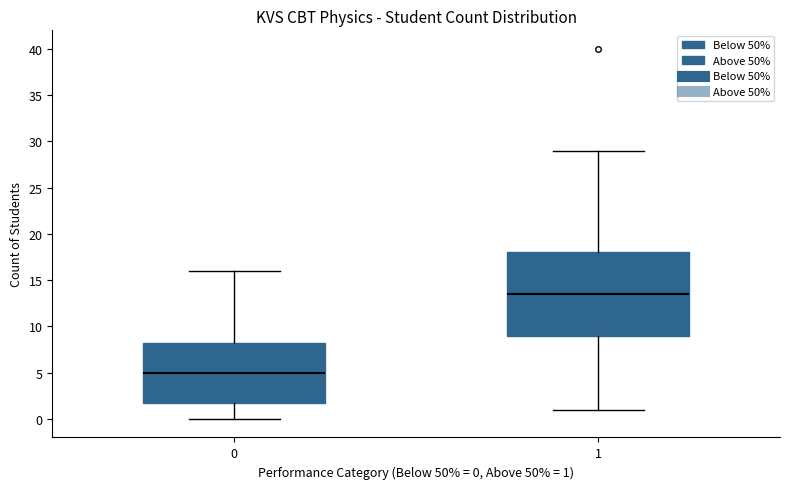

Which box has the lowest median line?

0